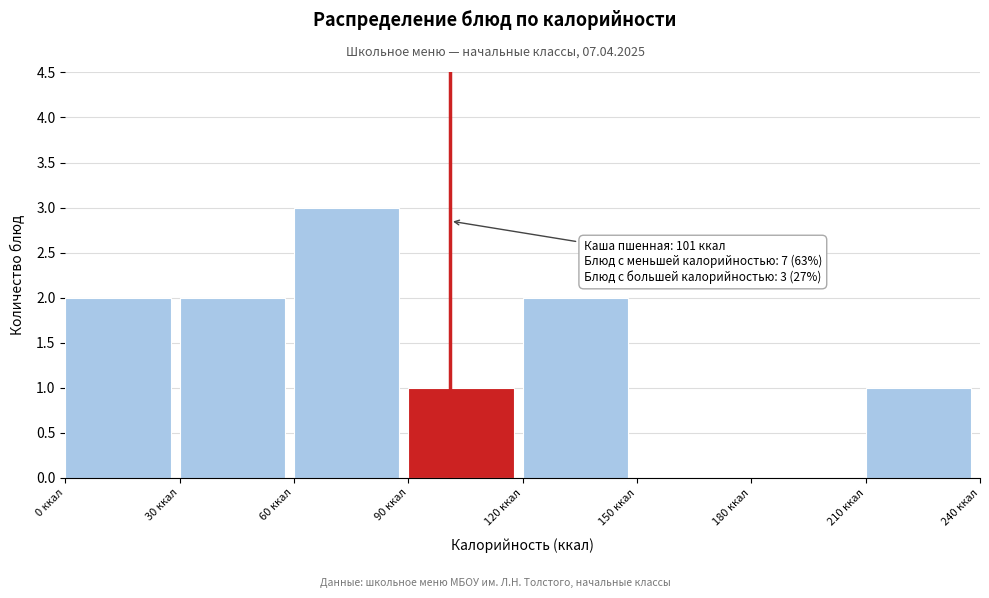

Which range on the x-axis has the tallest bar?

60 to 90